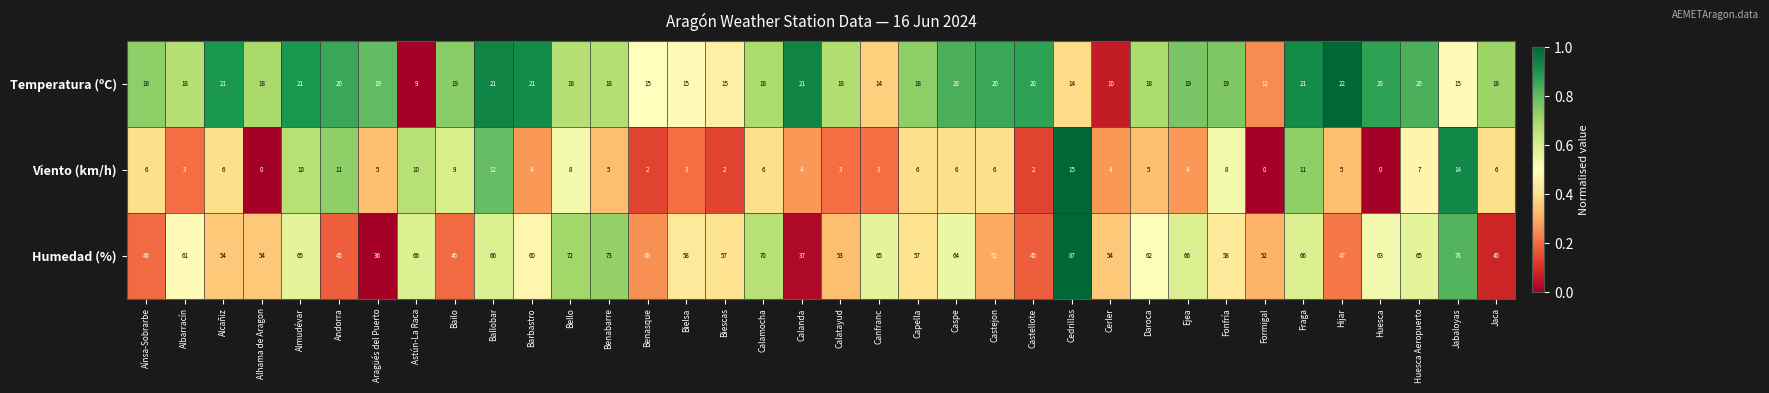

Which series has the largest total across all categories?

Humedad (%)